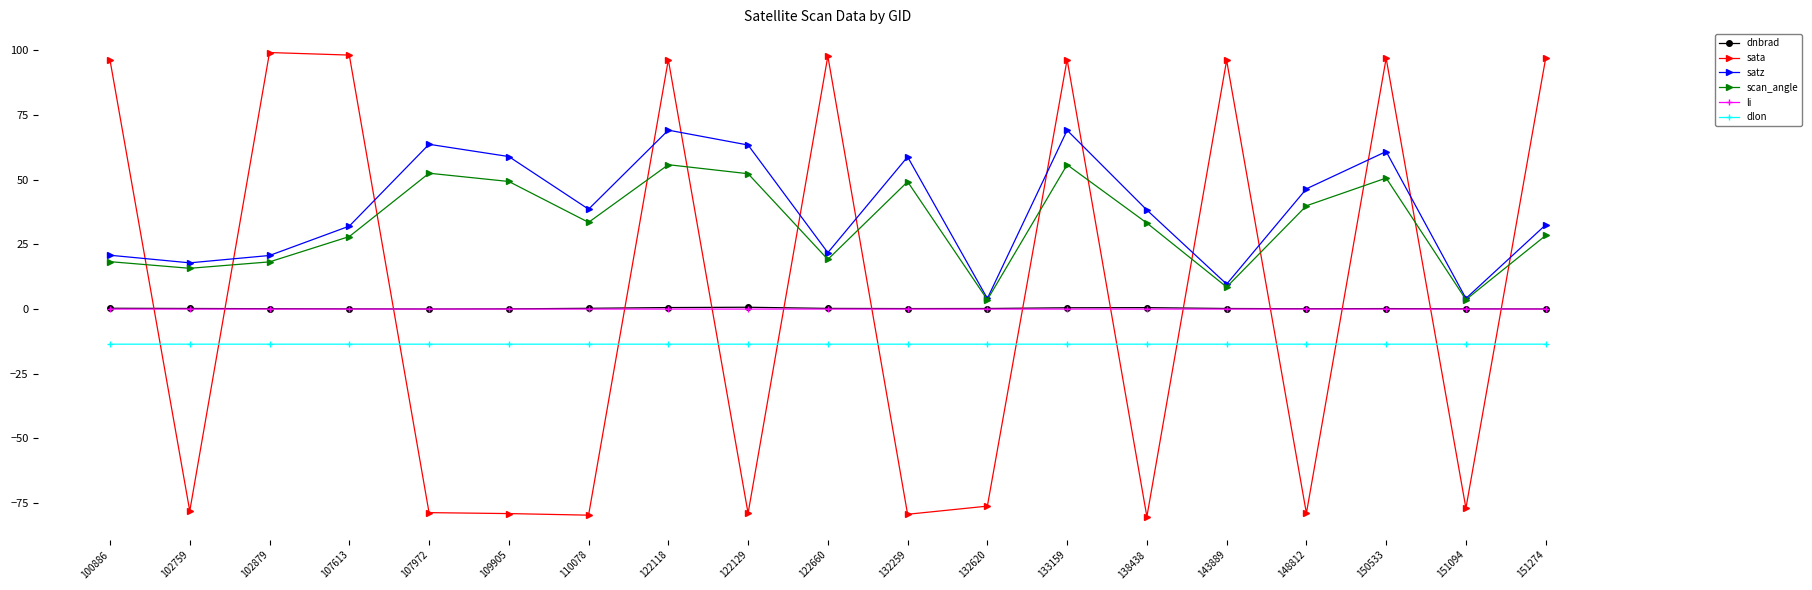

How many times do sata and scan_angle cross each other?

14